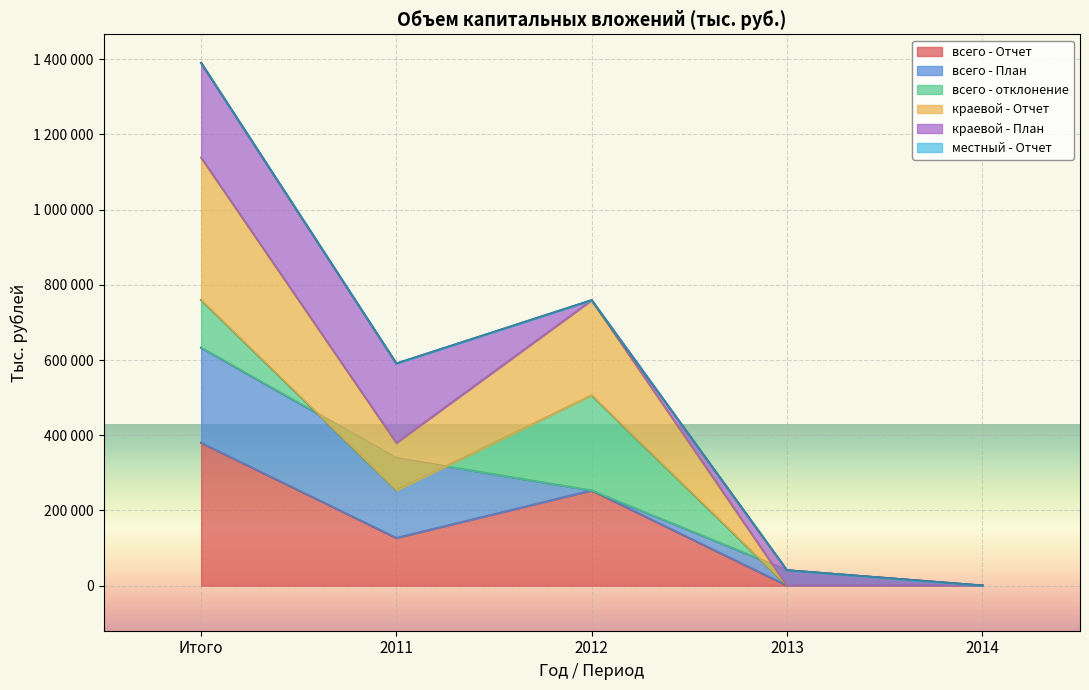

True or false: всего - Отчет and краевой - Отчет cross at least once.

False